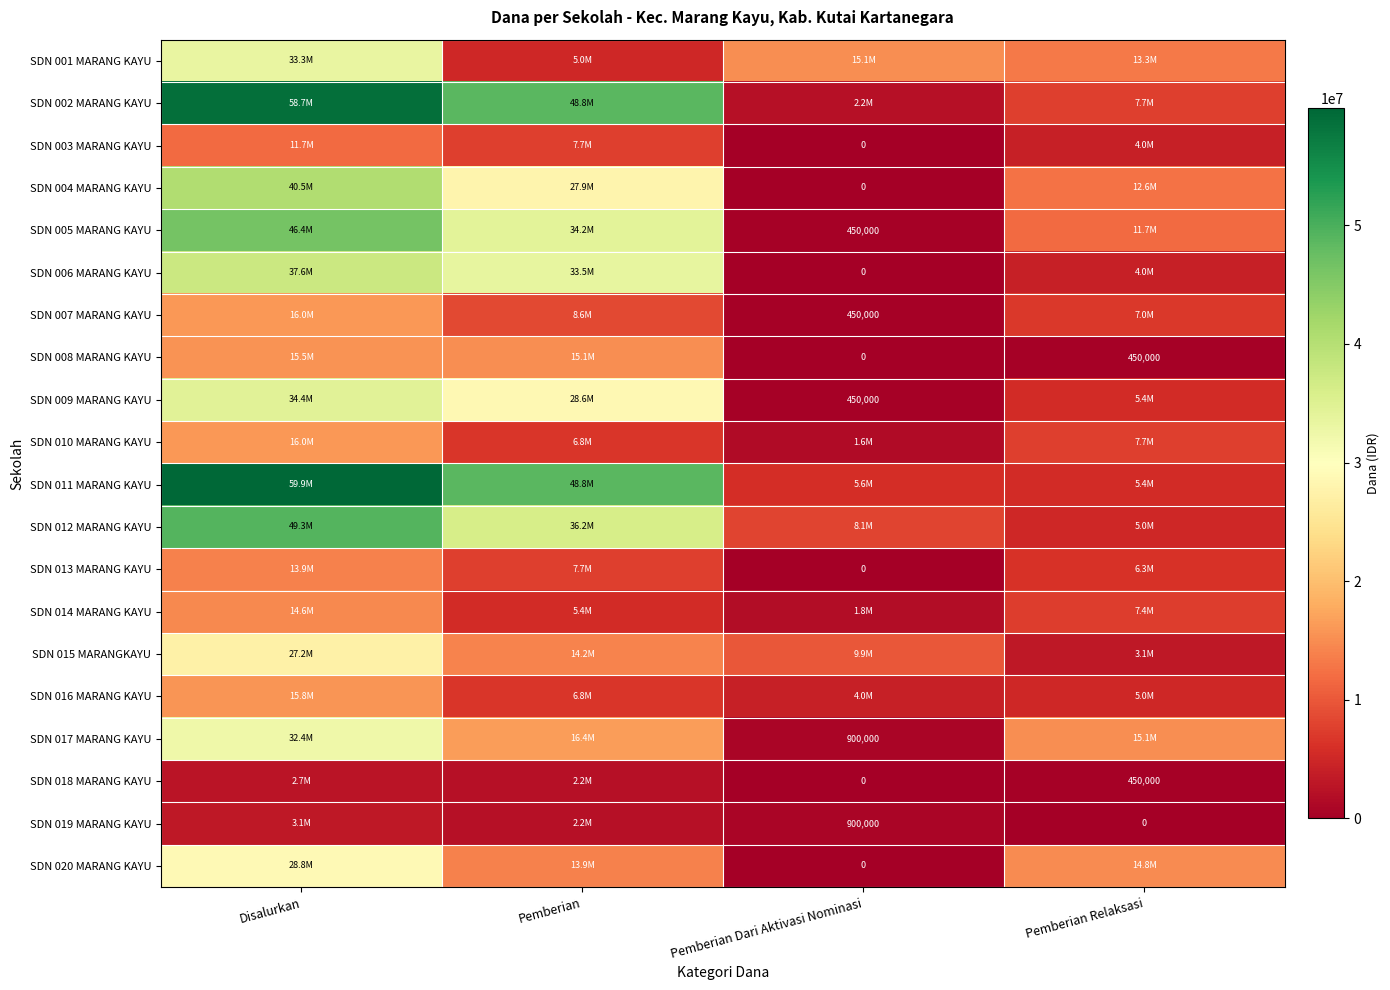

At which category is the sum across all series the highest?

Disalurkan